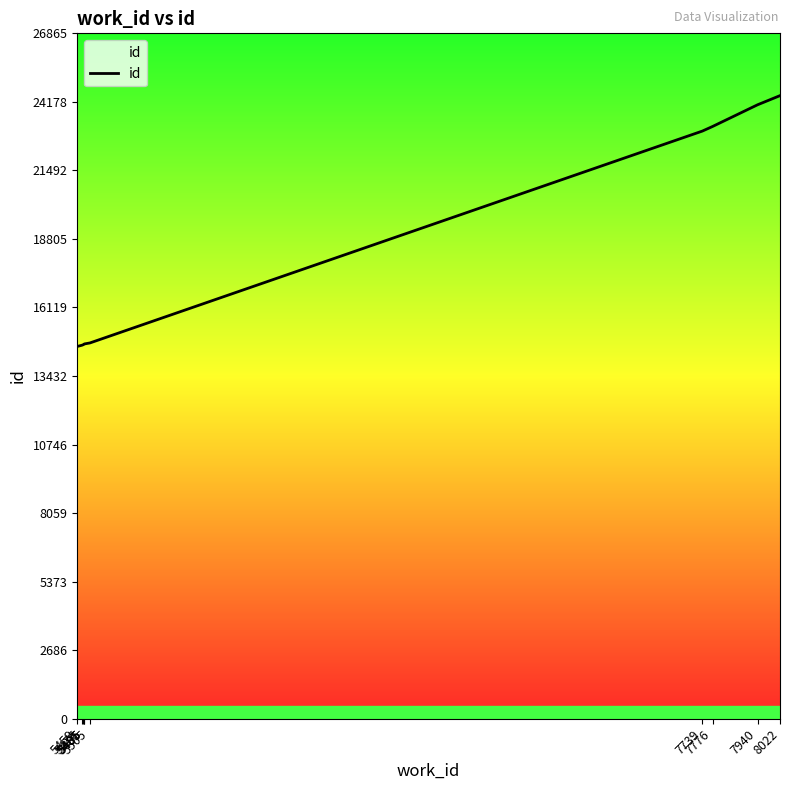

What is the approximate value at 5505?

14729